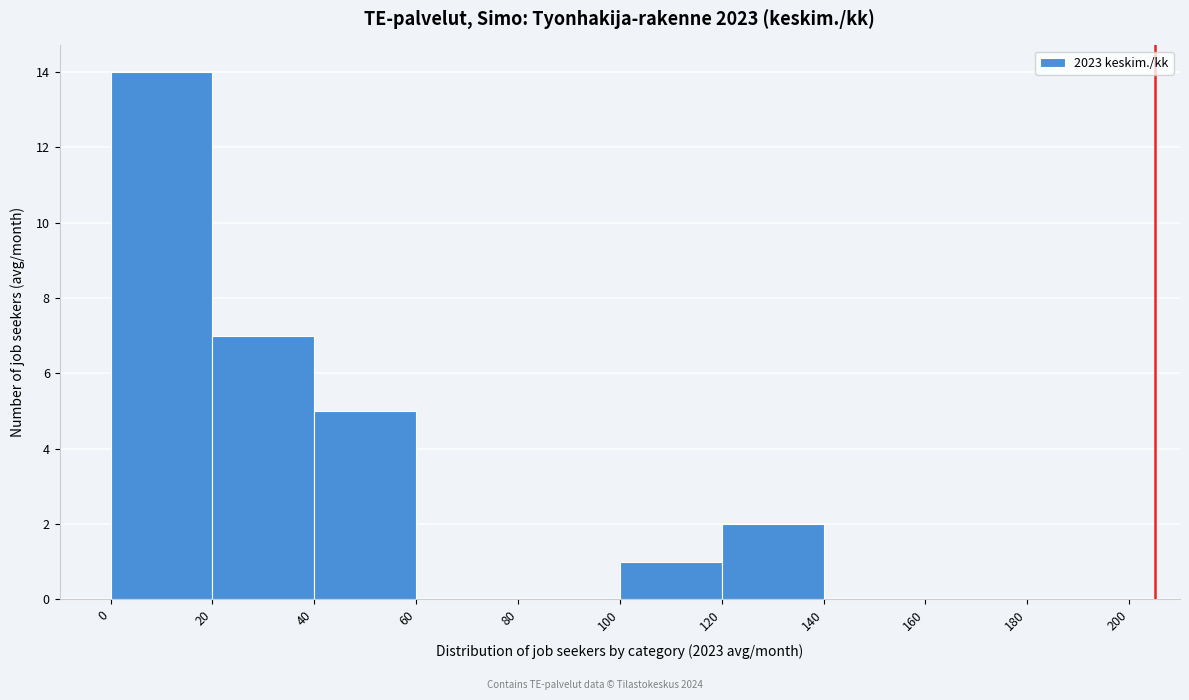

Reading left to right, list every bar in this chart as the range it spans on the x-axis followed by its height. The values are not printed on the chart, so give them approximately, as read against the axis.

0 to 20: 14
20 to 40: 7
40 to 60: 5
60 to 80: 0
80 to 100: 0
100 to 120: 1
120 to 140: 2
140 to 160: 0
160 to 180: 0
180 to 200: 0